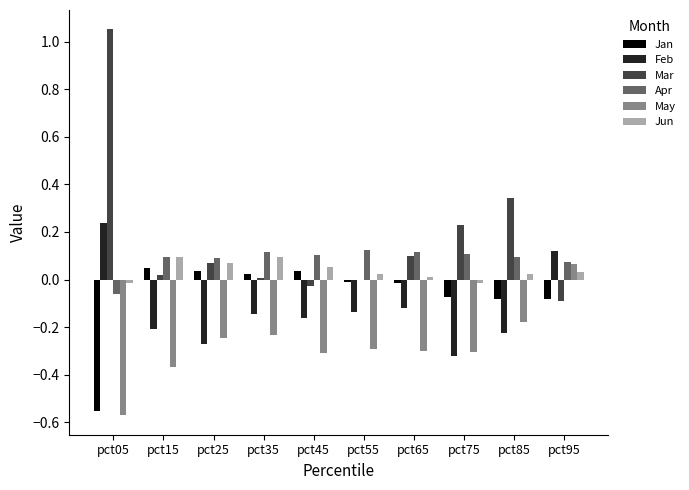

Which series has the largest total across all categories?

Mar